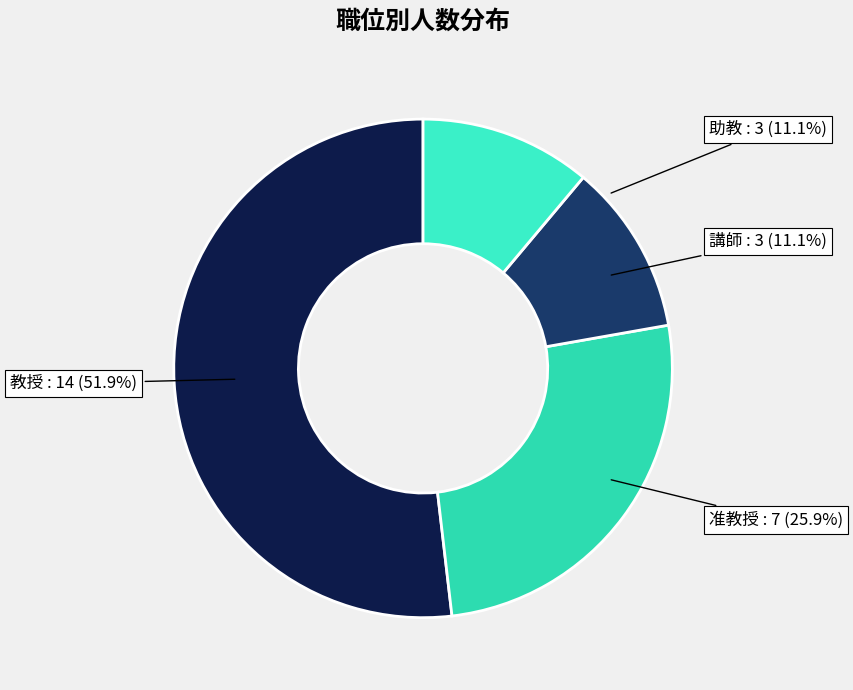

How many segments does this pie chart have?

4